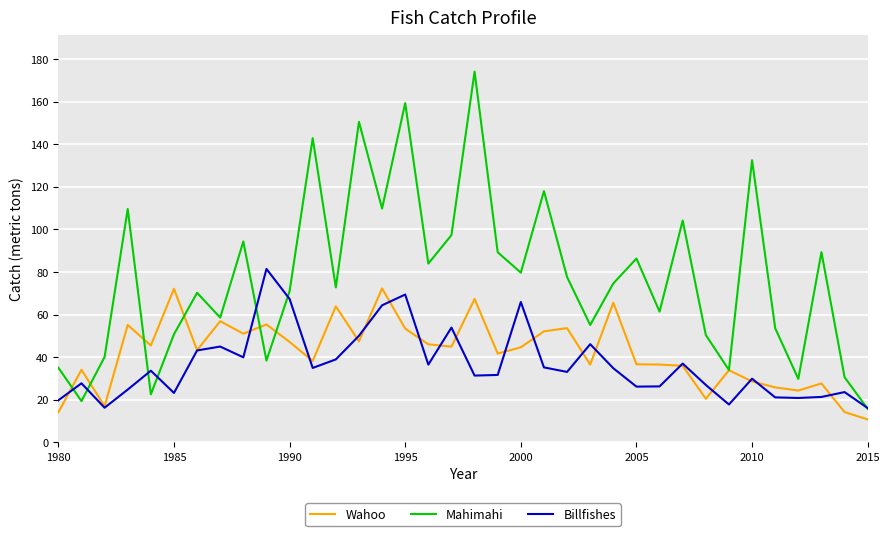

What is the maximum value for Wahoo?

72.3